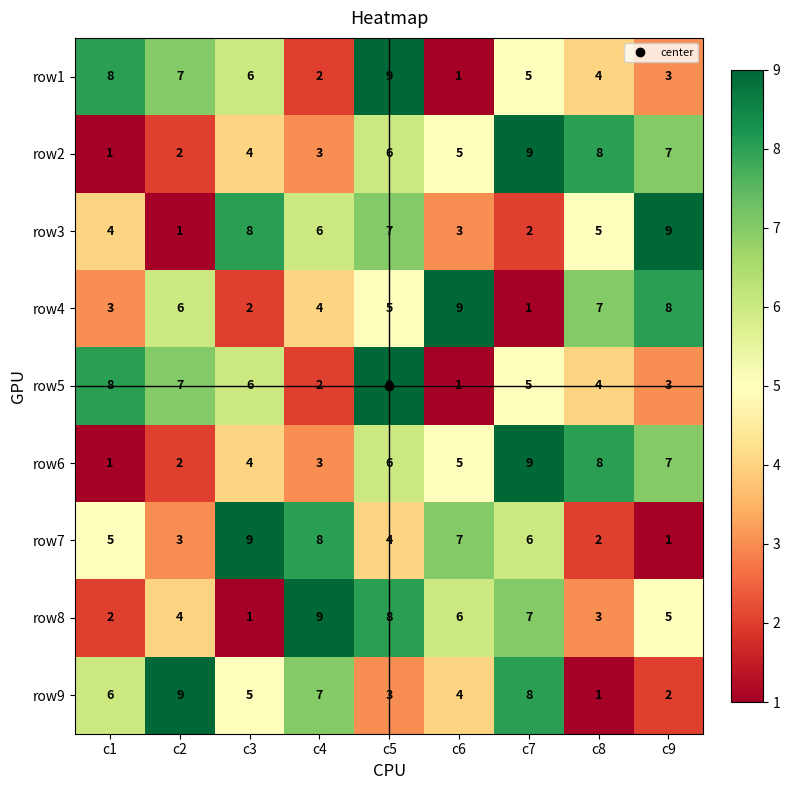

What is the difference between the maximum and minimum values in the row1 series?

8